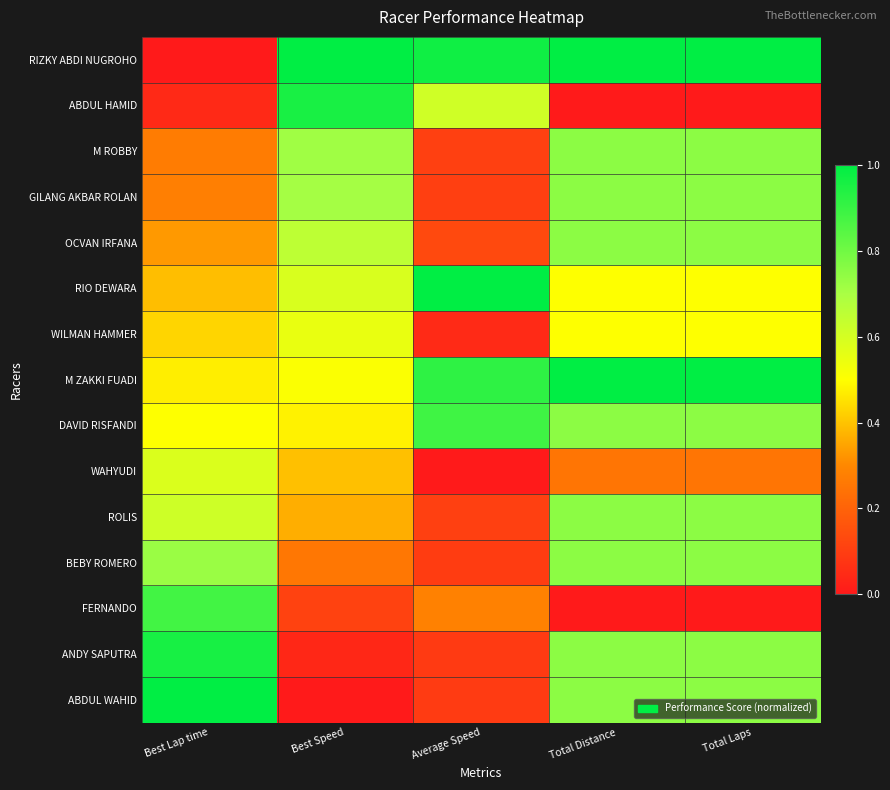

Which series has the largest range (max minus min)?

RIZKY ABDI NUGROHO